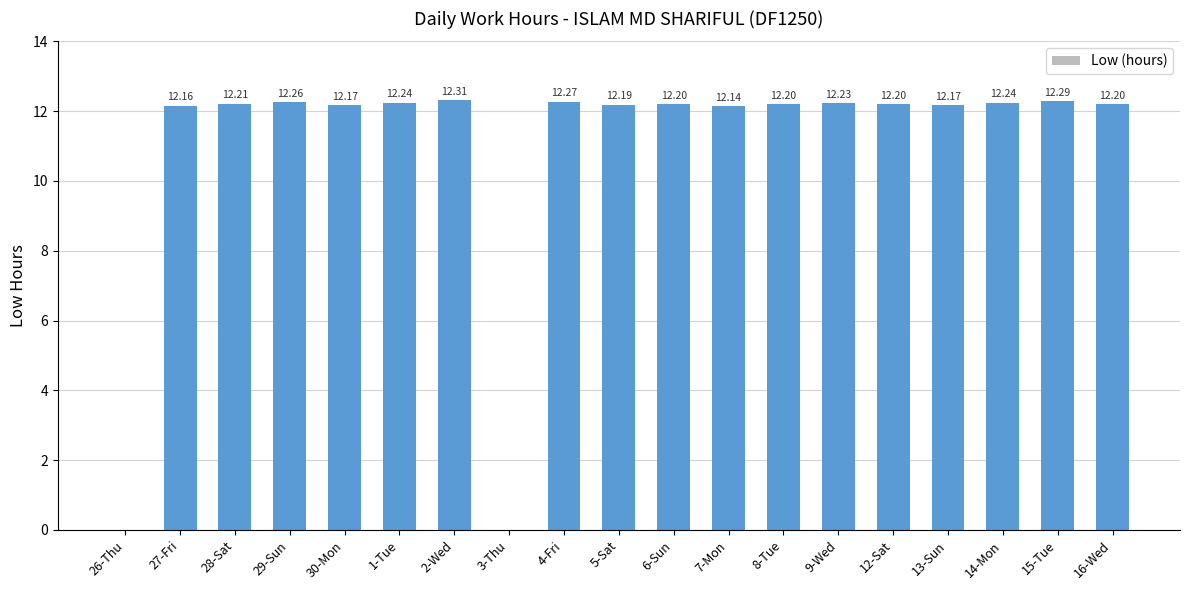

What is the greatest value displayed?

12.3